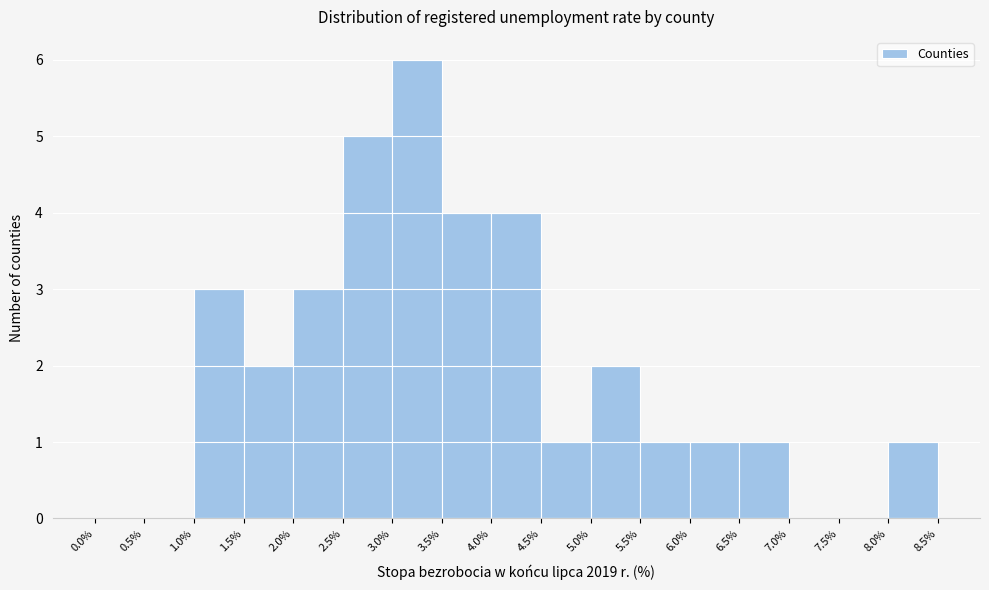

Over which range of the x-axis is the bar tallest?

3.0% to 3.5%